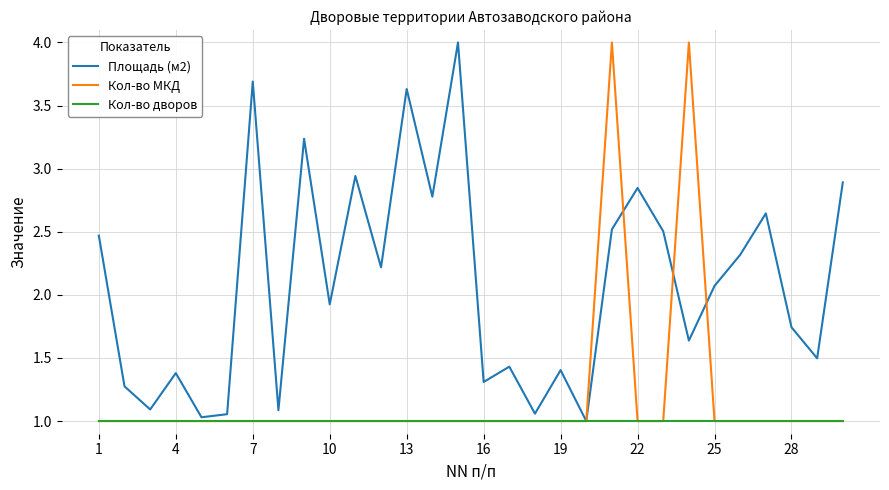

List the series in order of their overall mean, lowest first.

Кол-во дворов, Кол-во МКД, Площадь (м2)